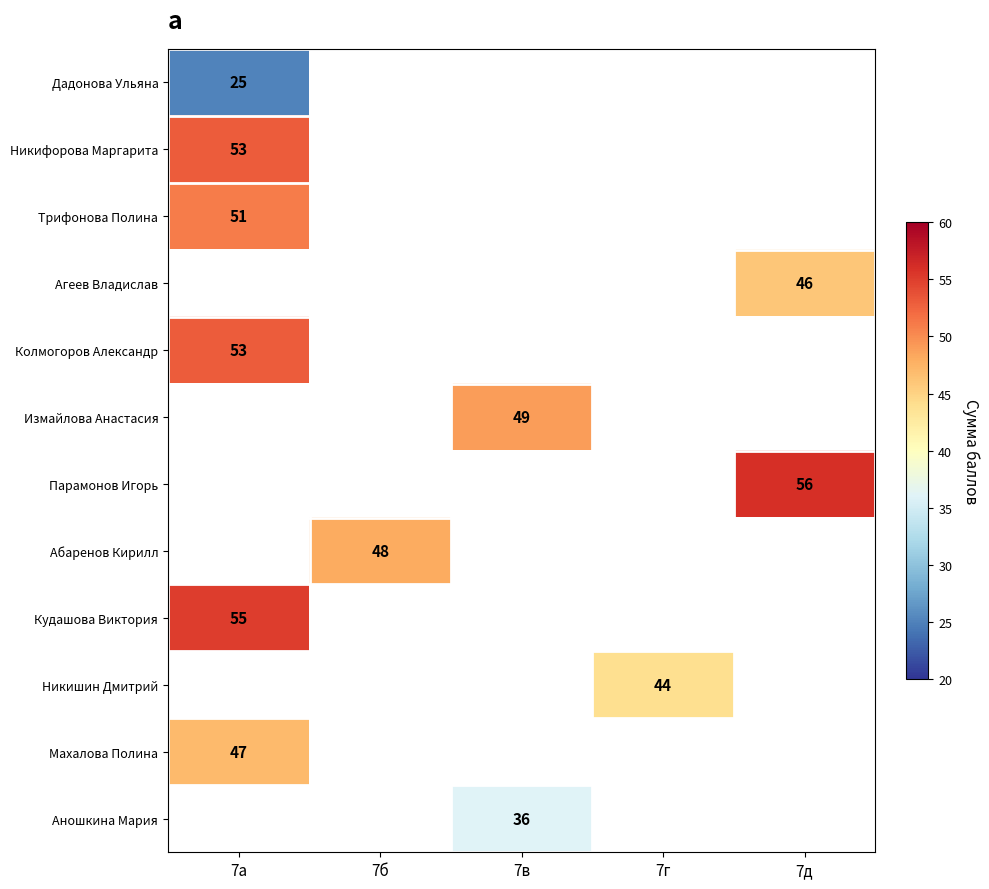

The Трифонова Полина series shows 51 at 7а. True or false?

True